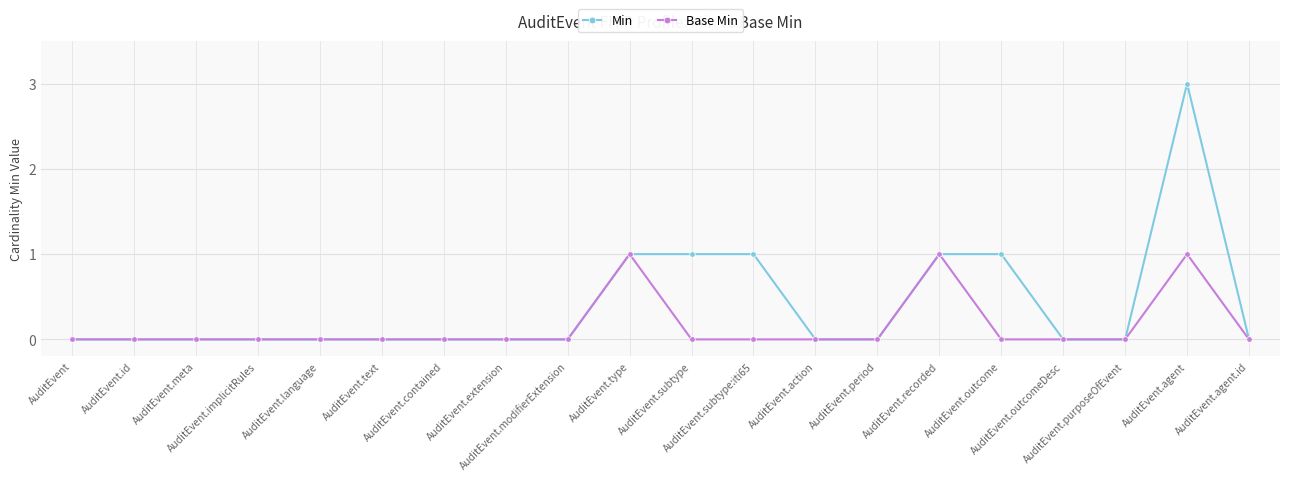

Rank the series by their average value, from highest to lowest.

Min, Base Min